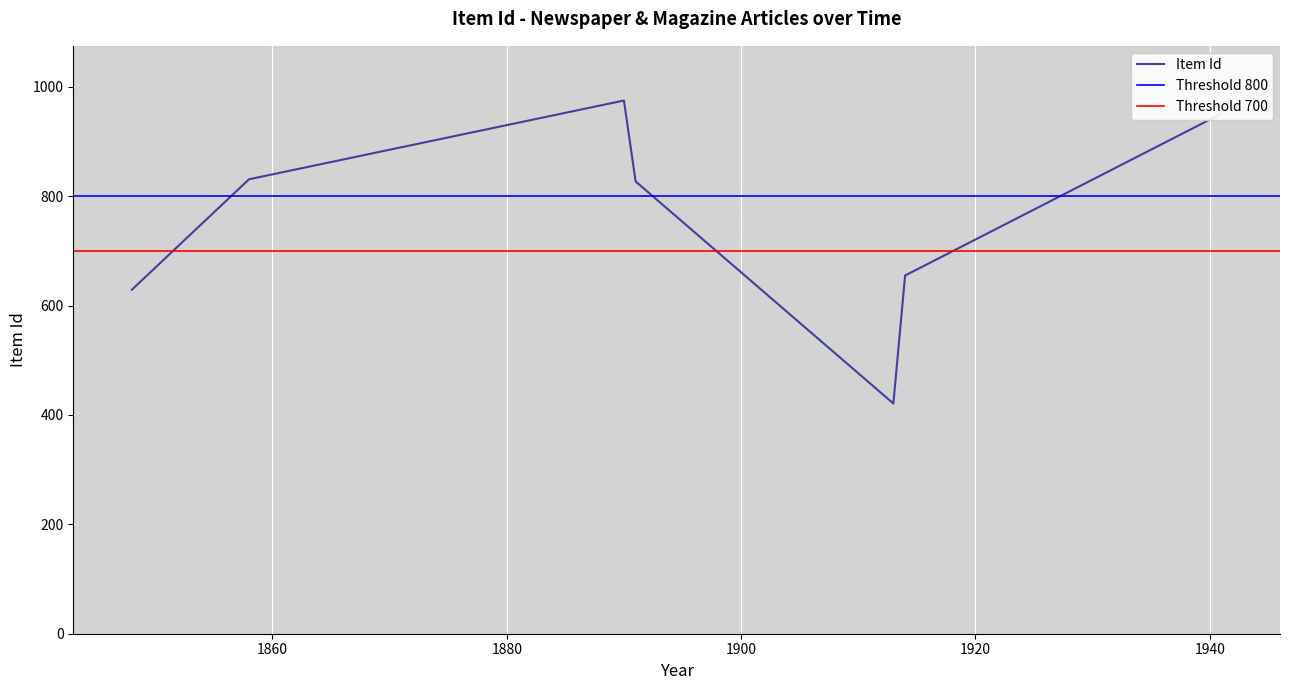

What is the difference between the second highest and second lowest values?

322